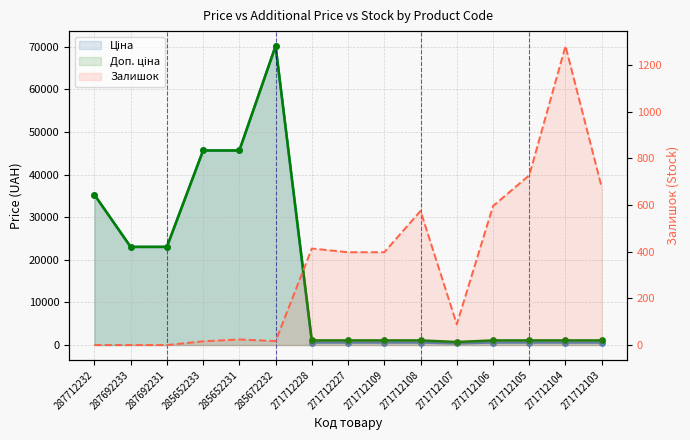

At how many categories does at least one series exceed 34917?

4